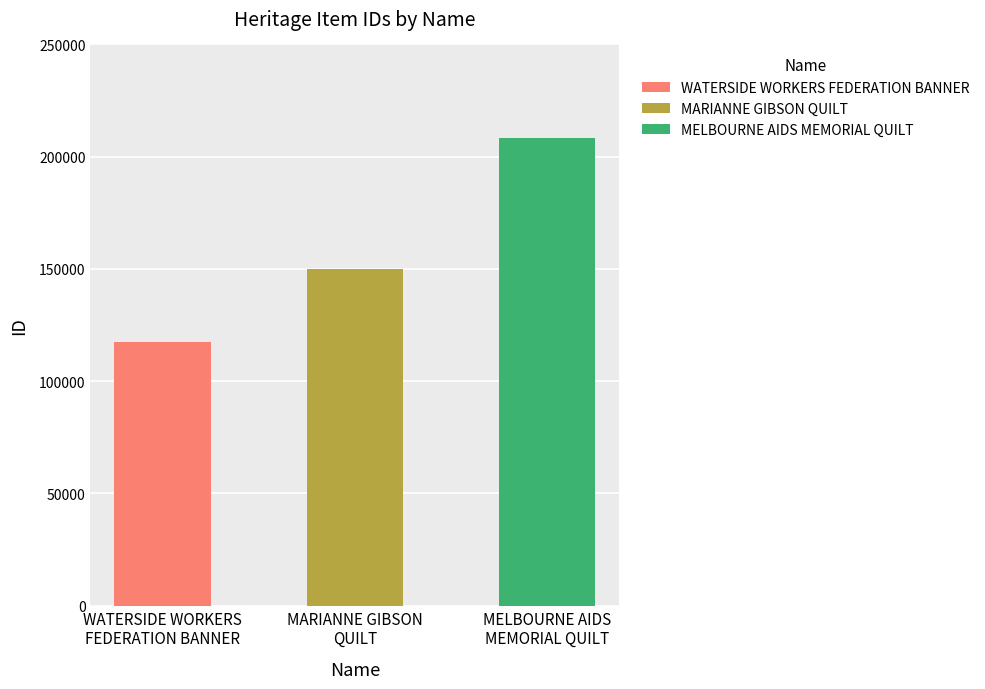

What are all the series names shown in the legend?

WATERSIDE WORKERS FEDERATION BANNER, MARIANNE GIBSON QUILT, MELBOURNE AIDS MEMORIAL QUILT